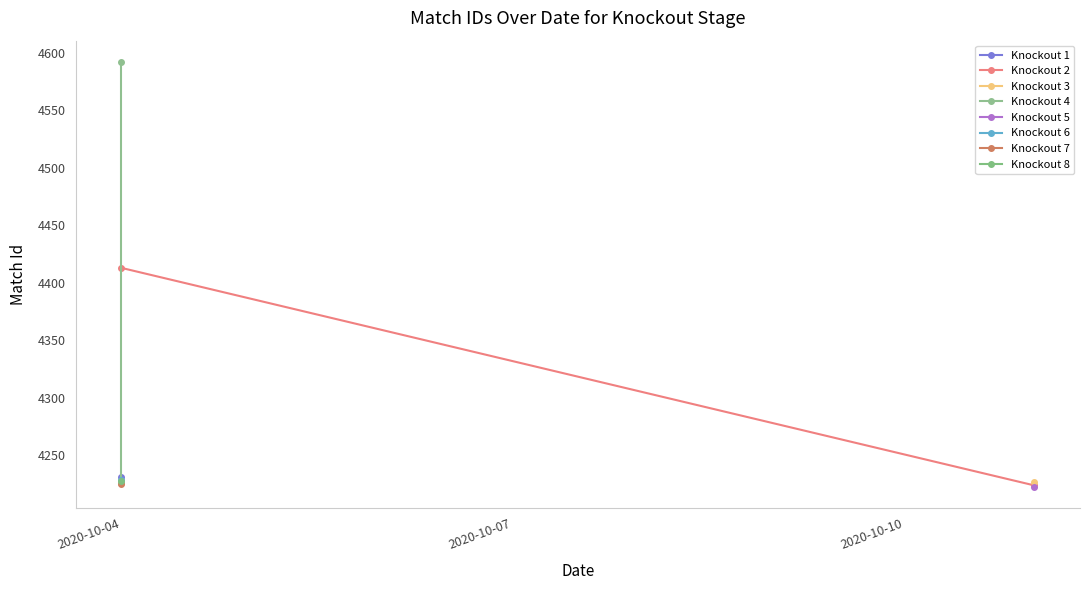

Which series has the largest total across all categories?

Knockout 4